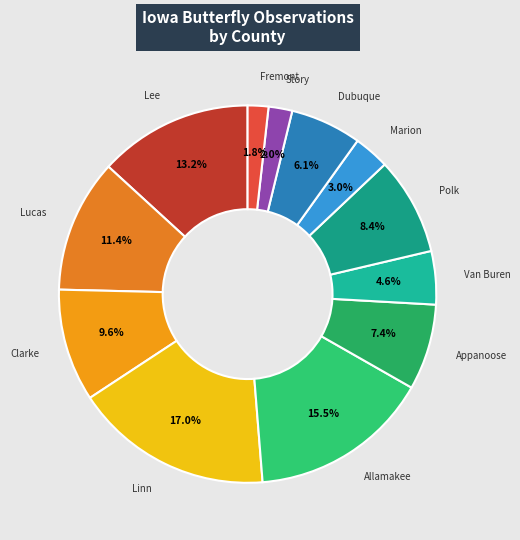

How many segments does this pie chart have?

12